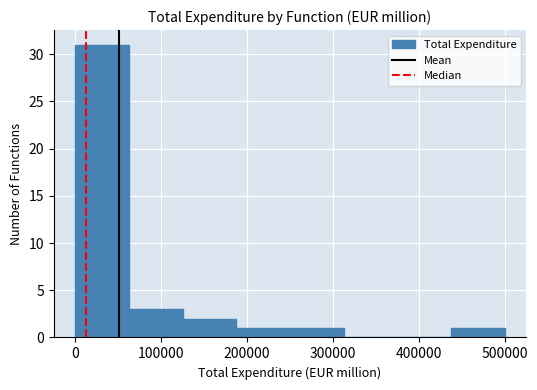

Which range on the x-axis has the tallest bar?

0 to 60000